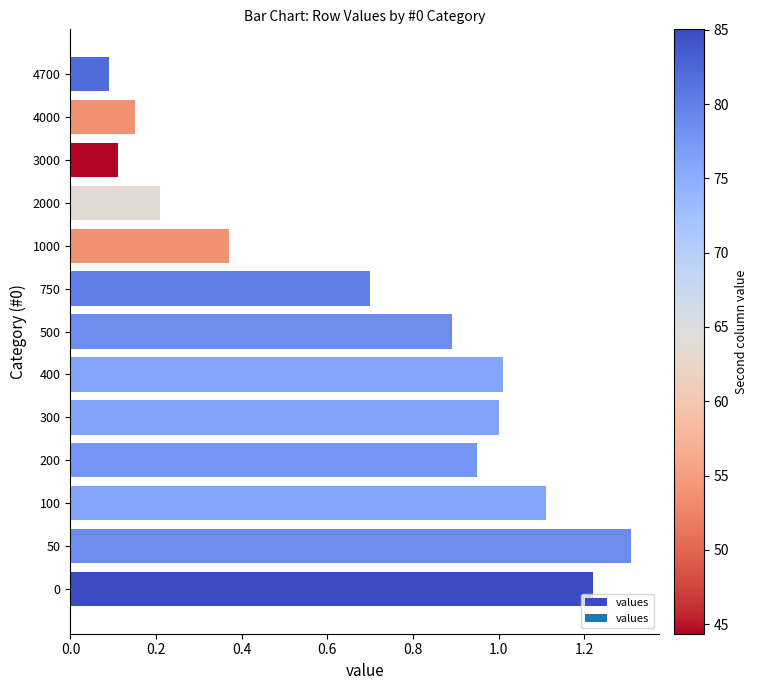

What is the average value?

0.7